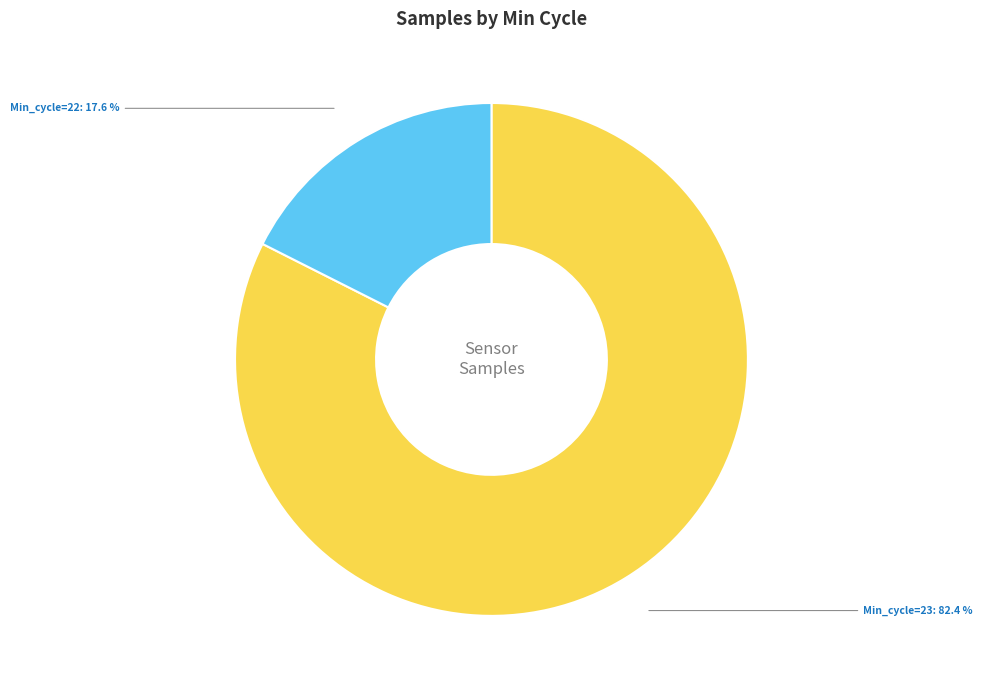

Between Min_cycle=23 and Min_cycle=22, which is larger?

Min_cycle=23